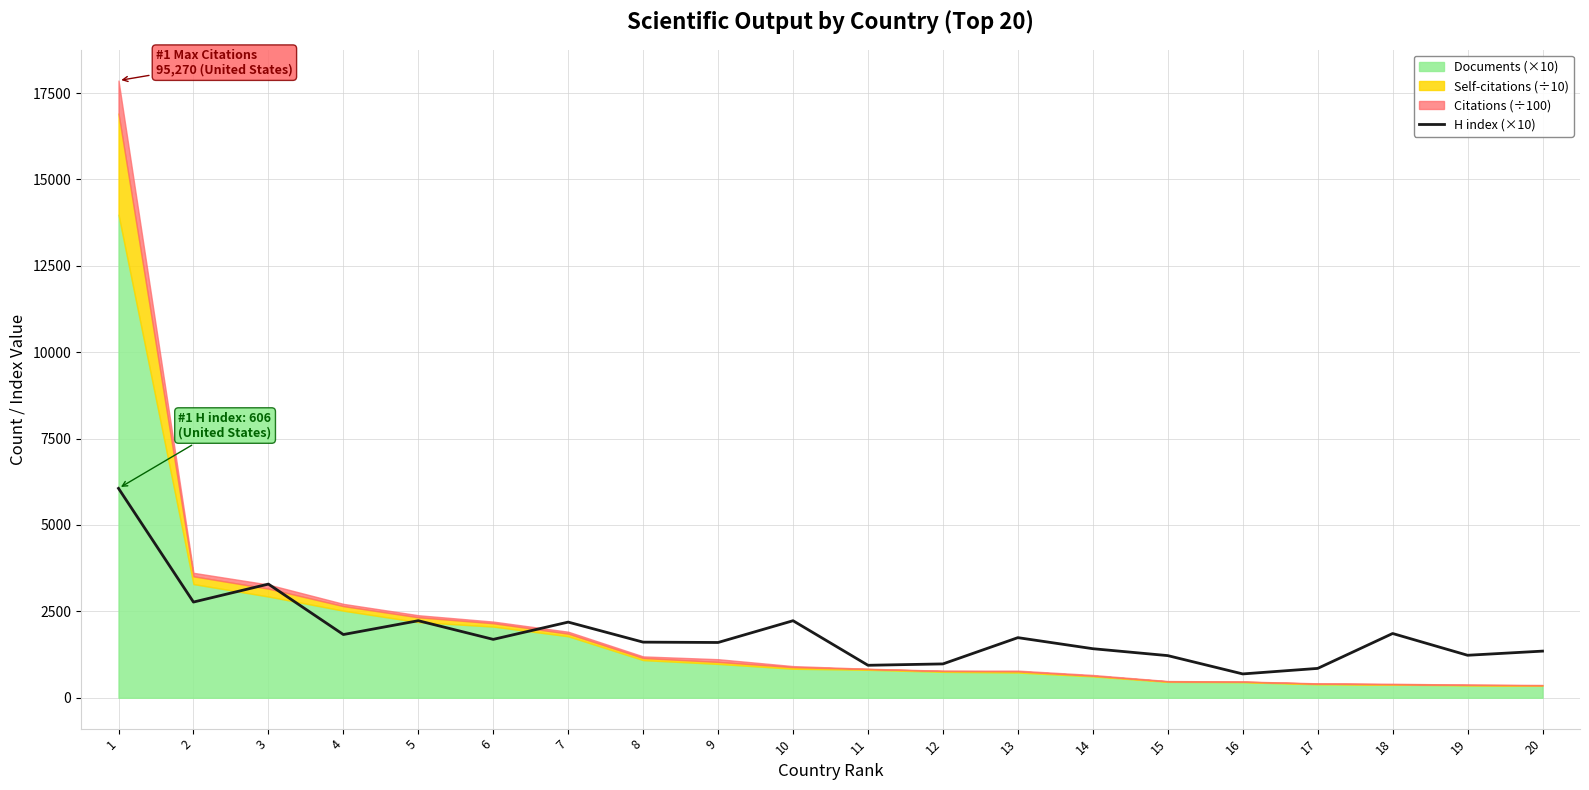

Reading left to right, transcribe all the data shown in this chart.

6060	2770	3290	1830	2230	1690	2190	1610	1600	2230	940	980	1740	1420	1220	690	850	1860	1230	1350